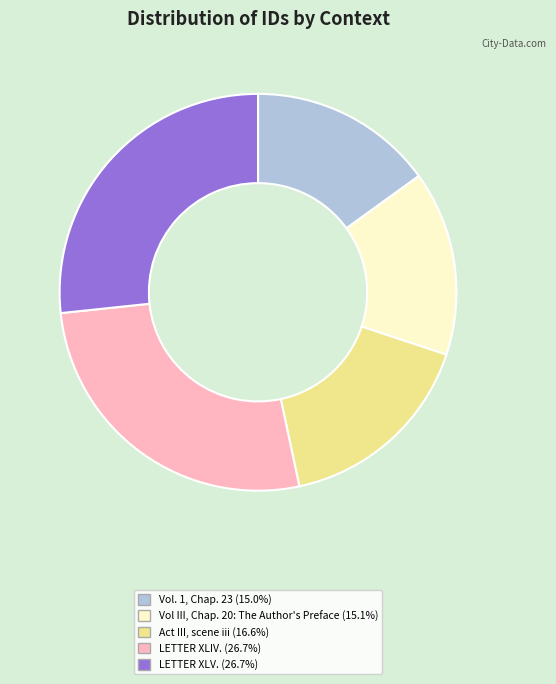

Do Vol III, Chap. 20: The Author's Preface and Act III, scene iii together represent more than half of the pie?

No